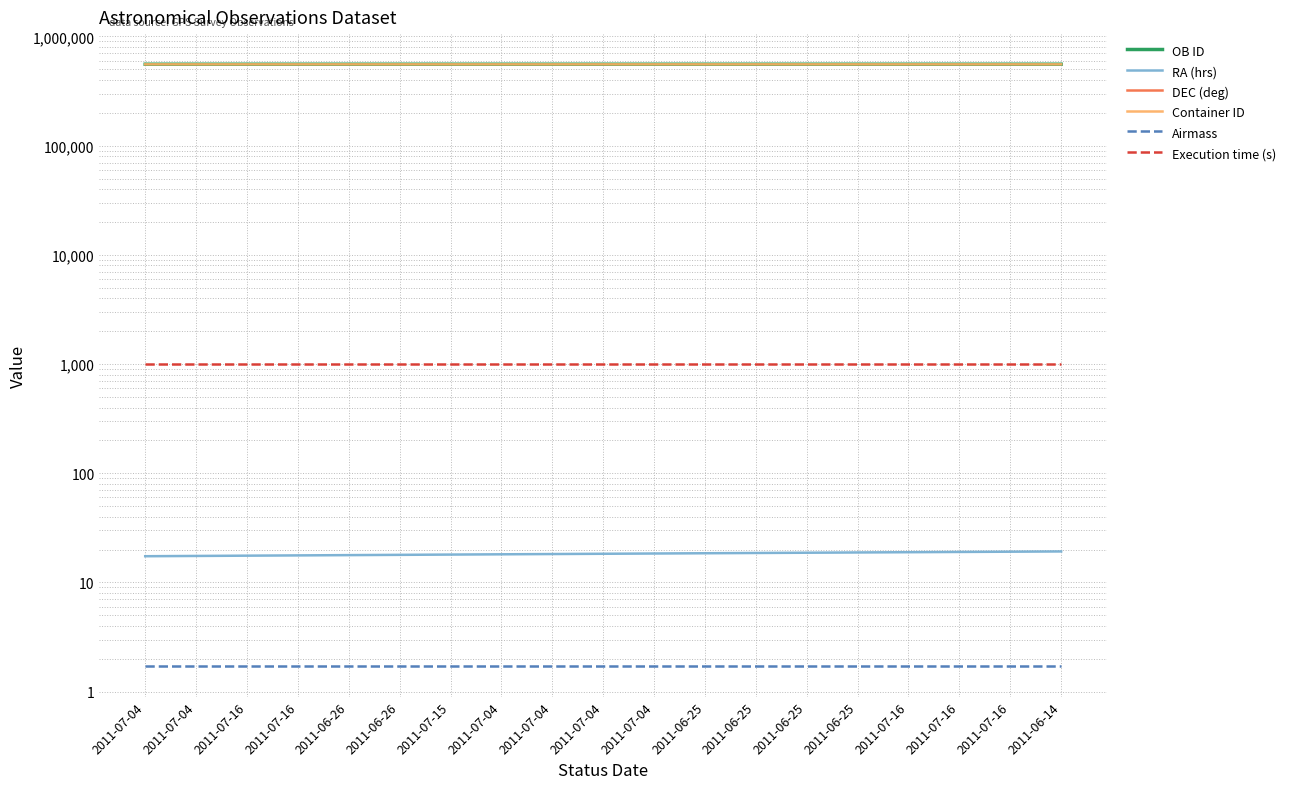

What is the maximum value for RA (hrs)?

19.2